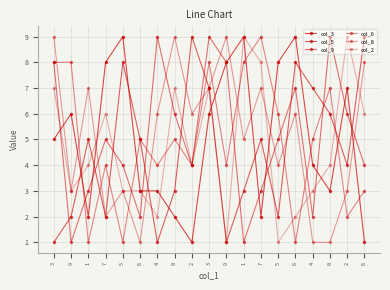

True or false: col_2 has more than 2 points higher than both neighbors.

True